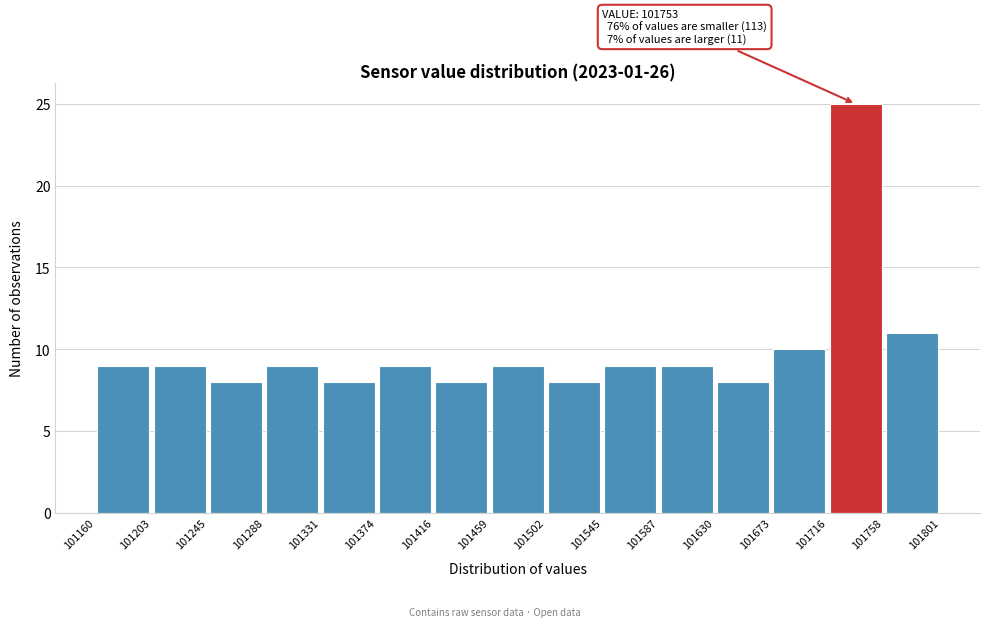

Which range on the x-axis has the tallest bar?

101716 to 101758